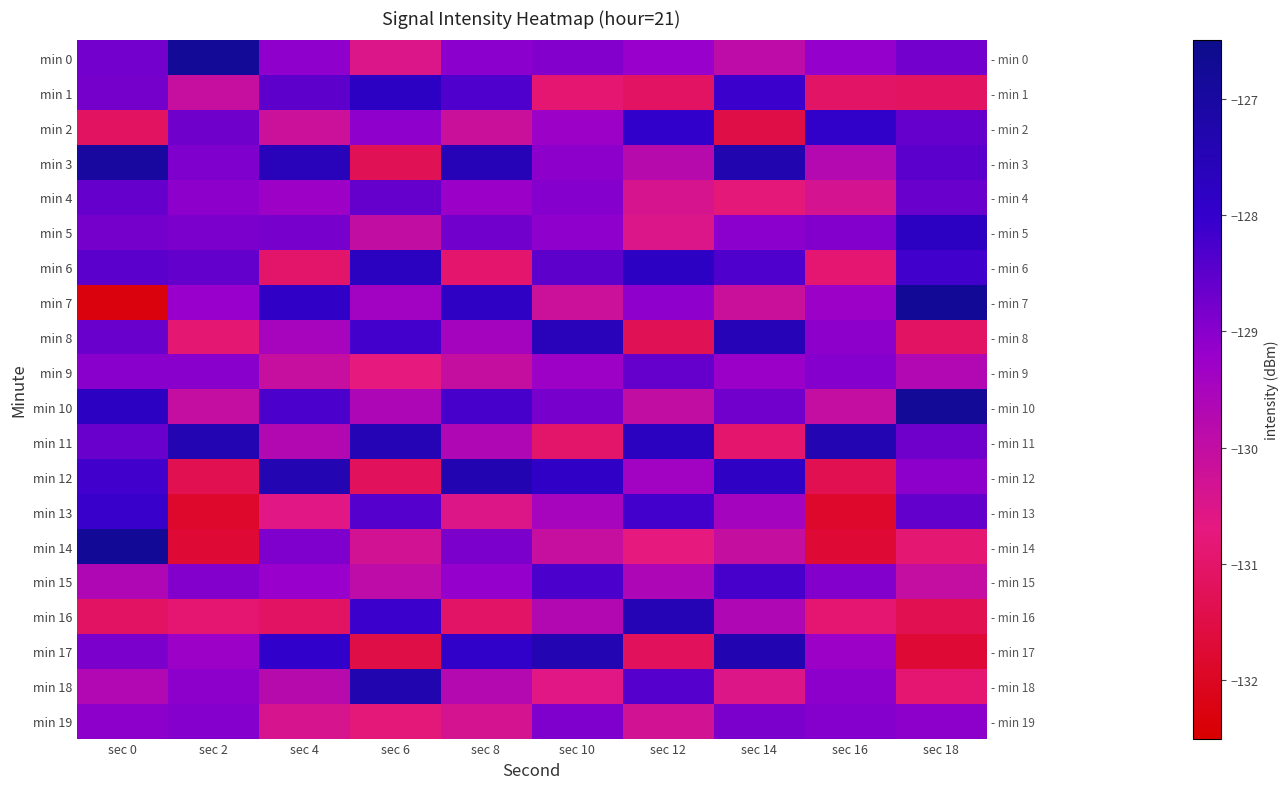

Which series has the largest range (max minus min)?

min 7